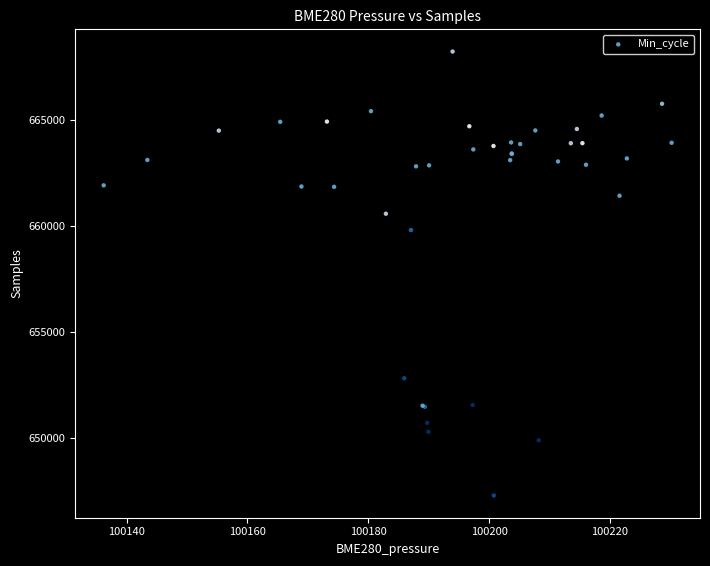

What Y value in the scatter plot is closest to 657759?

659817